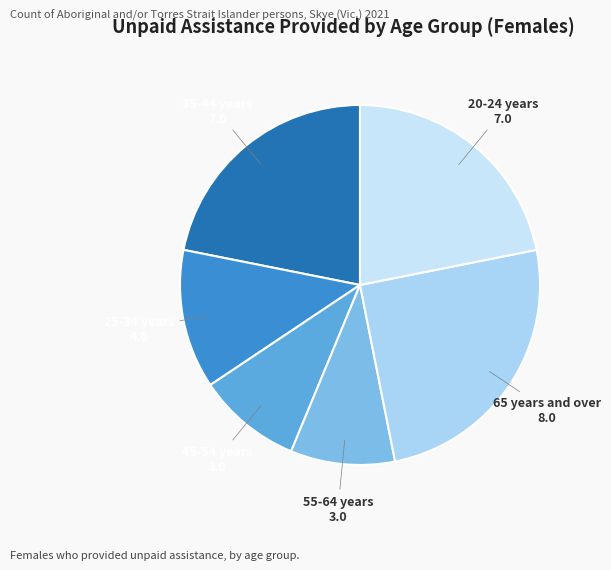

Count the number of slices in the pie.

6